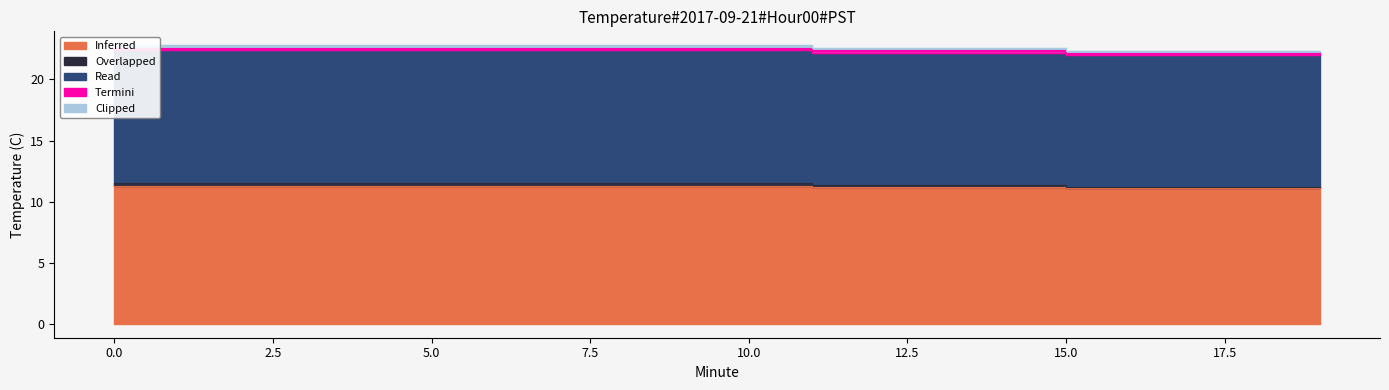

True or false: Clipped has a value of 0.4 at 10.

False